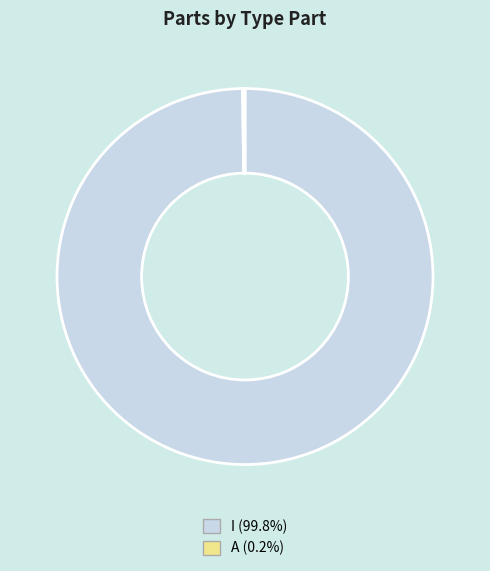

Is there any slice that represents more than half of the pie?

Yes